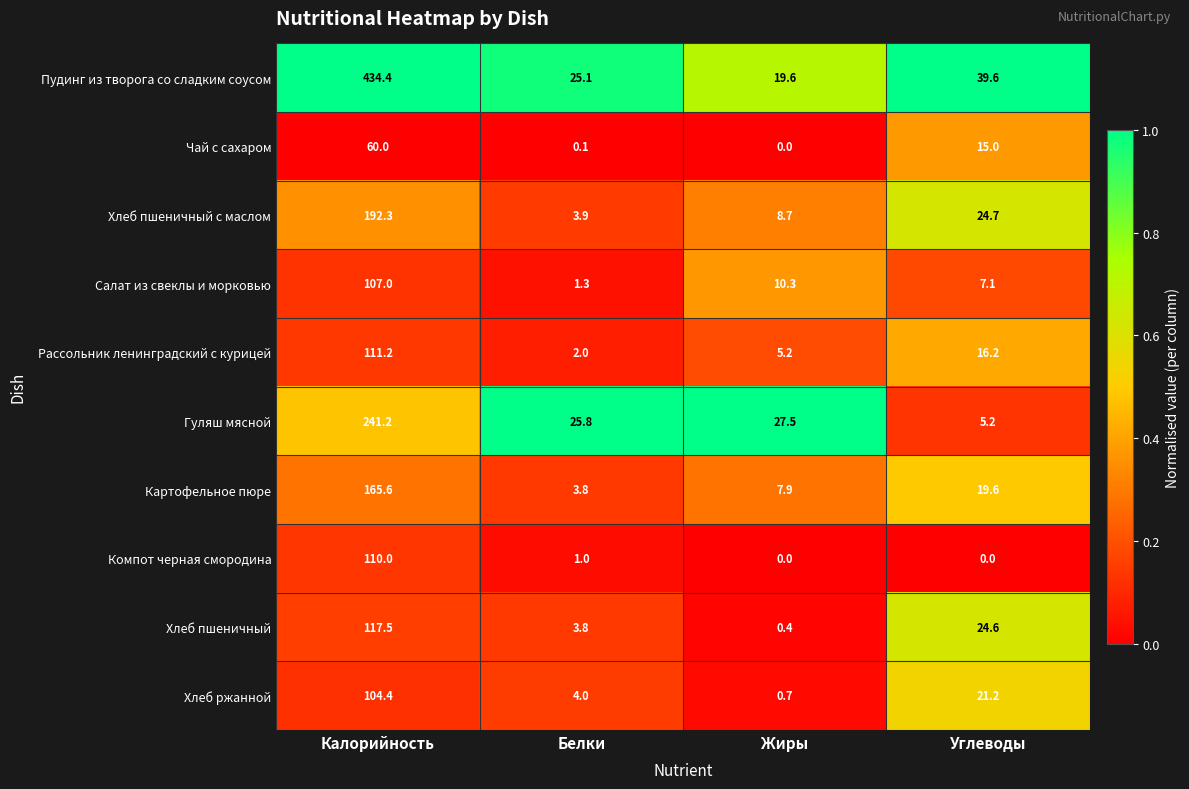

Which series has the largest total across all categories?

Пудинг из творога со сладким соусом